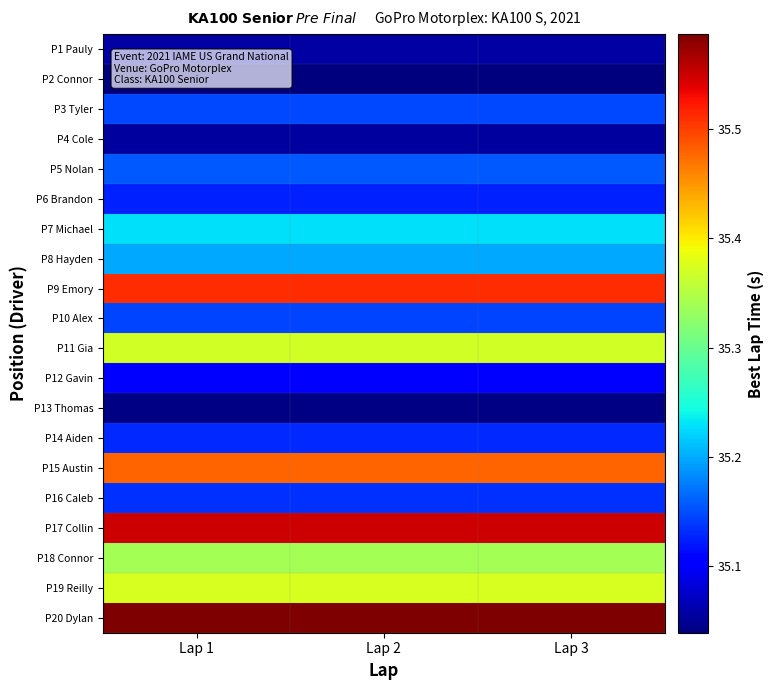

At how many categories does at least one series exceed 35?

3